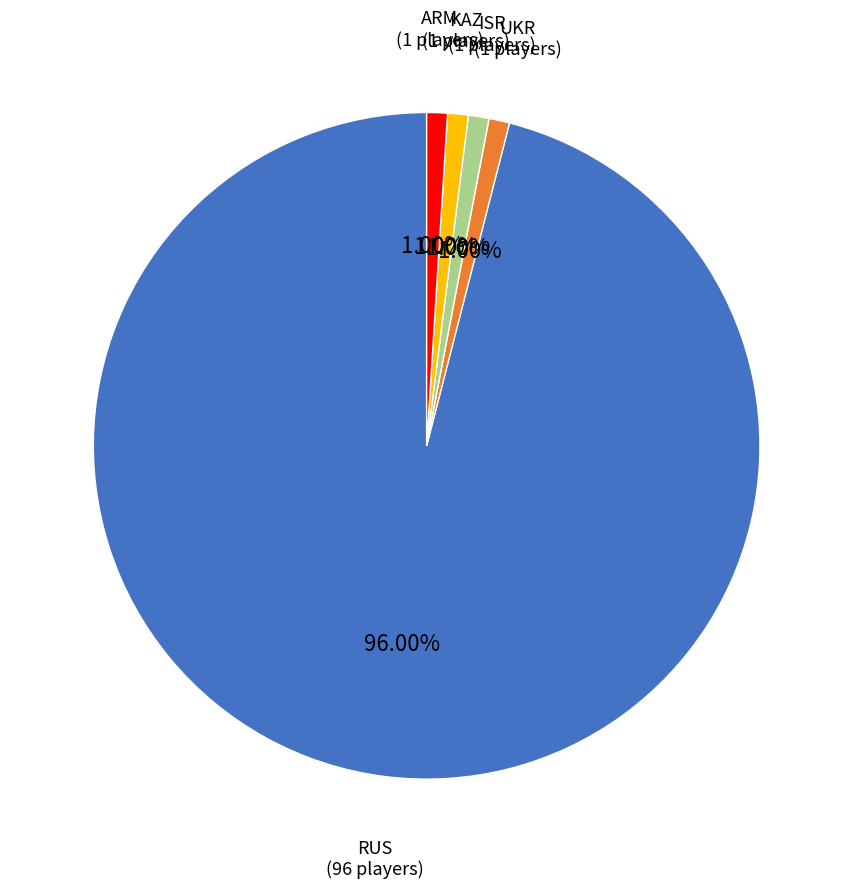

What percentage is the UKR slice, to the nearest percent?

1%